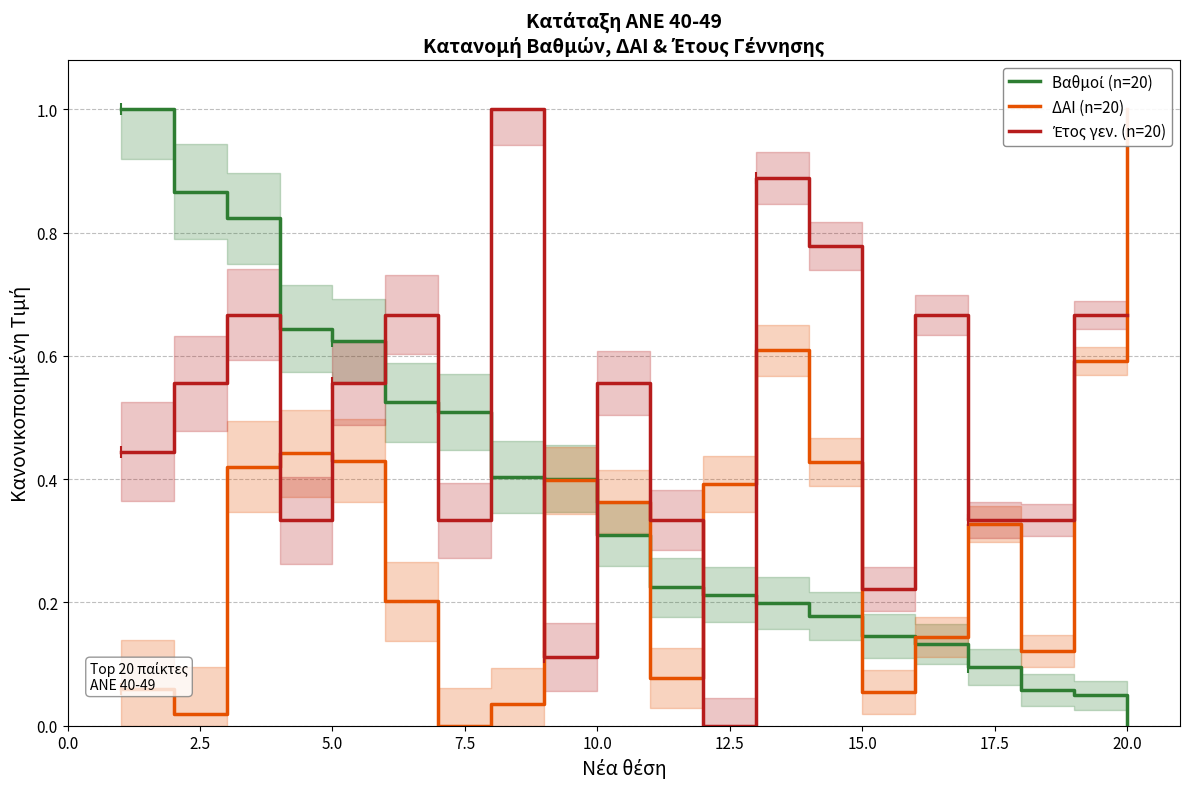

In Έτος γεν. (n=20), how many points are higher than both neighbors (excluding endpoints)?

6